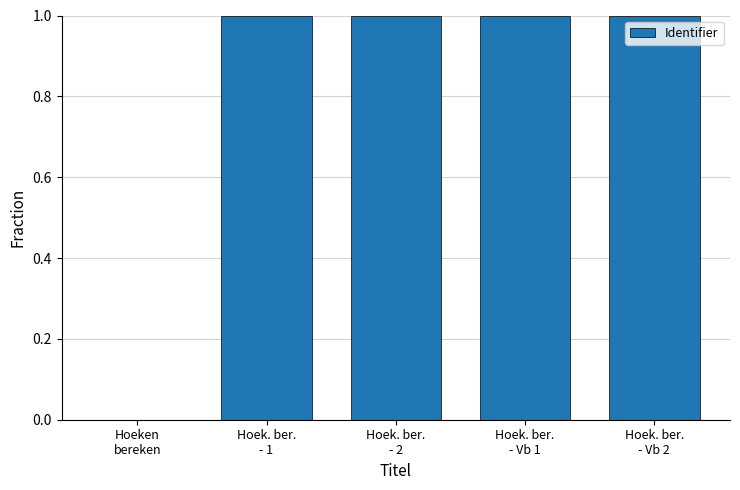

What is the average value?

0.8